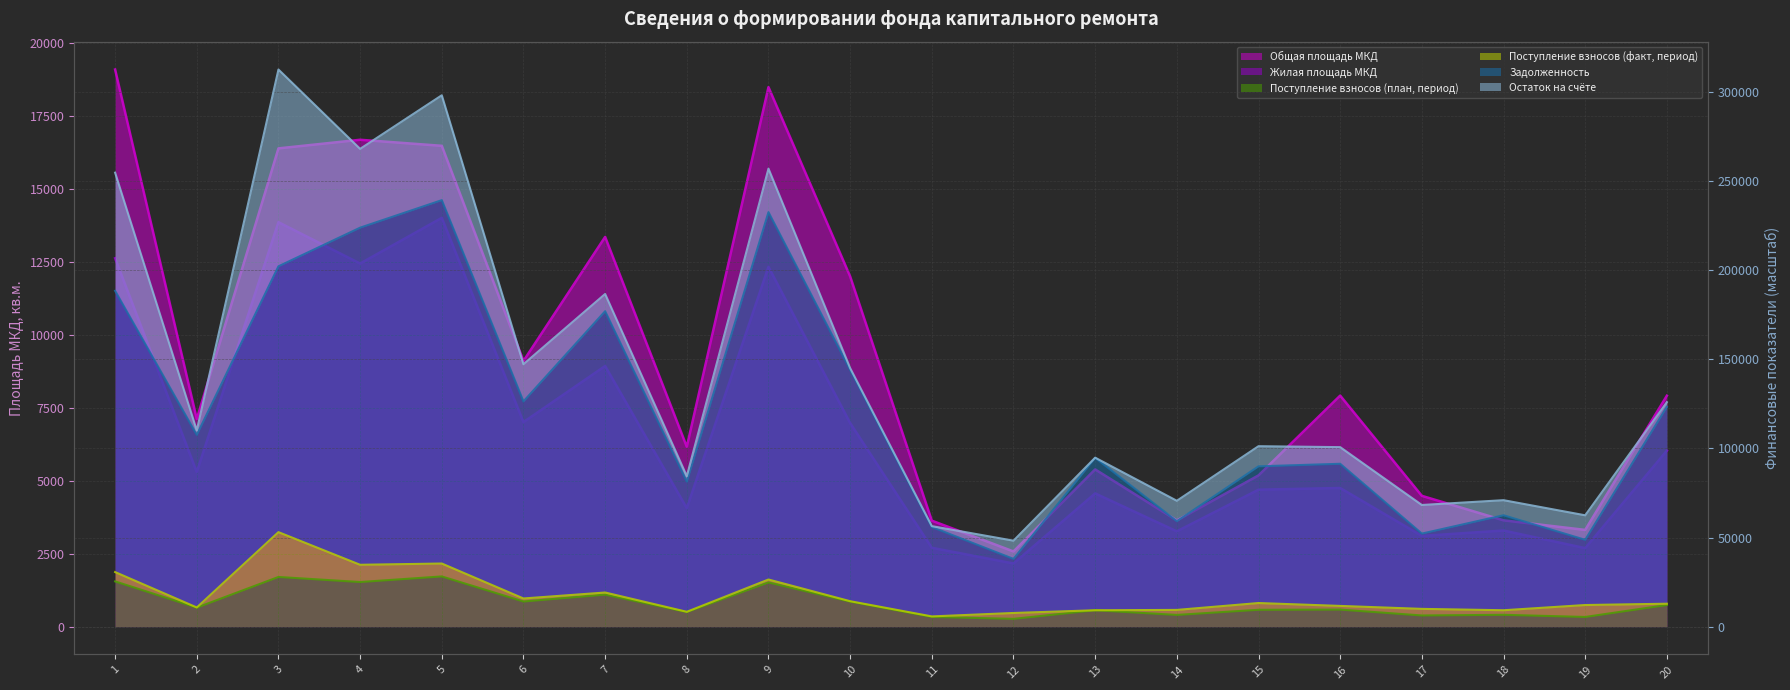

True or false: Поступление взносов (план, период) has a value of 39286.2 at 5.

False